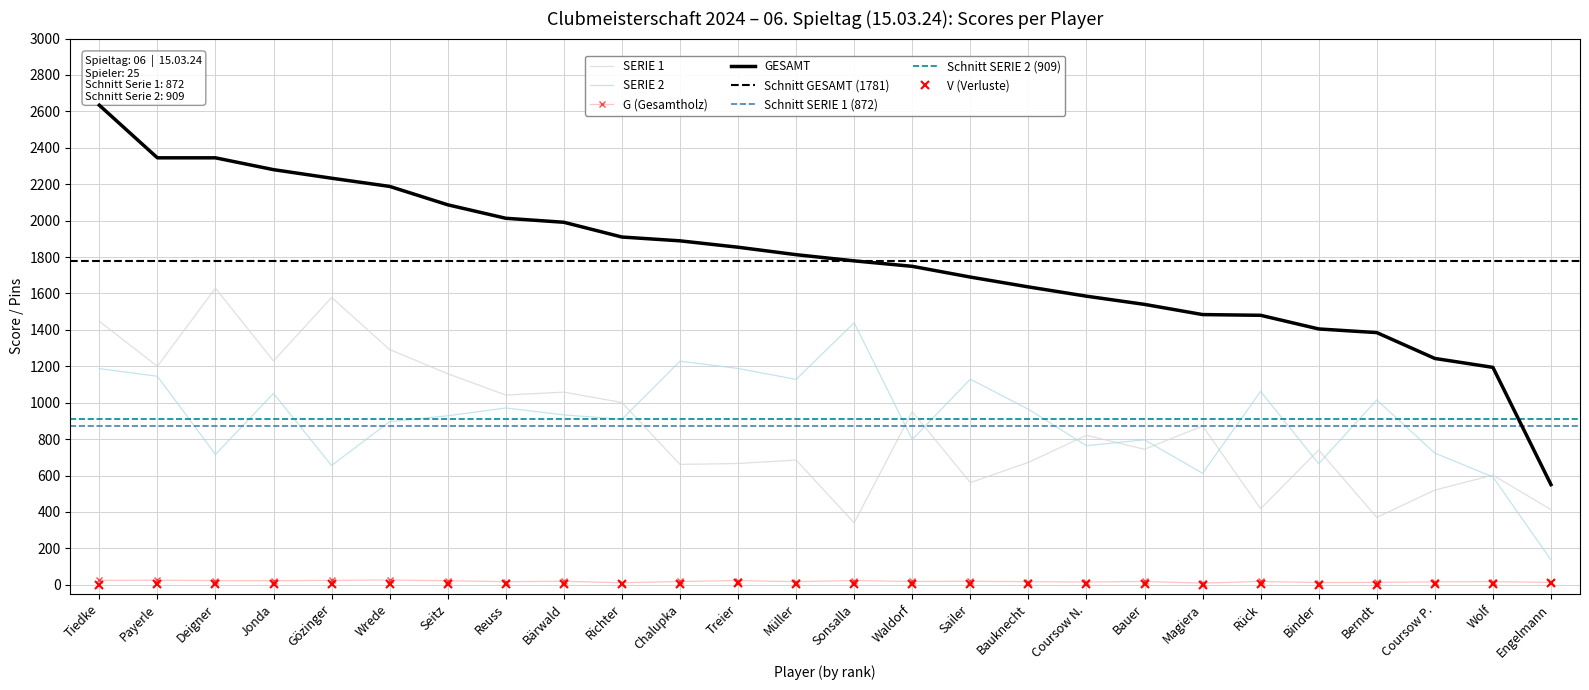

How many values in the G series are below 18?

11